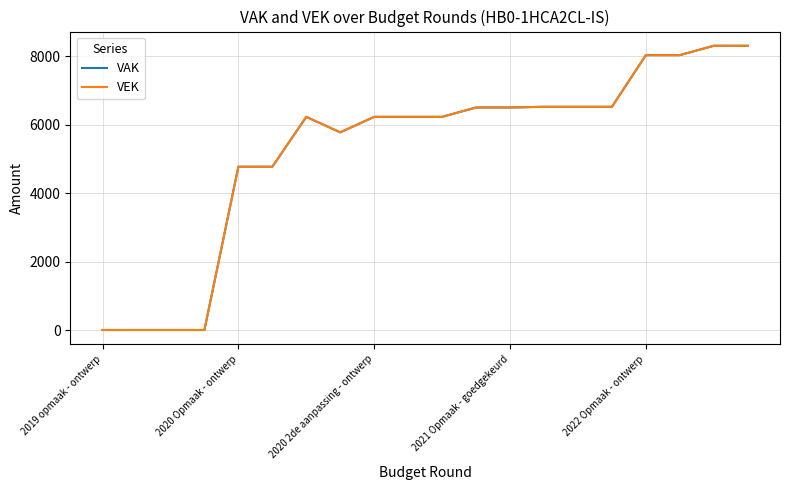

What is the difference between the second highest and second lowest values in the VEK series?

8312